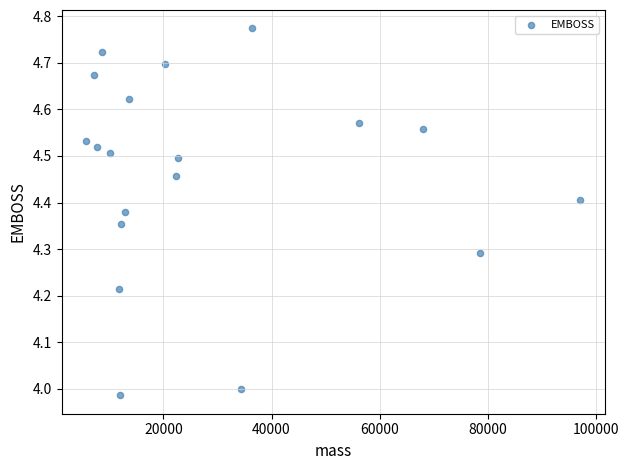

What is the range of X values (max minus min)?

91349.1